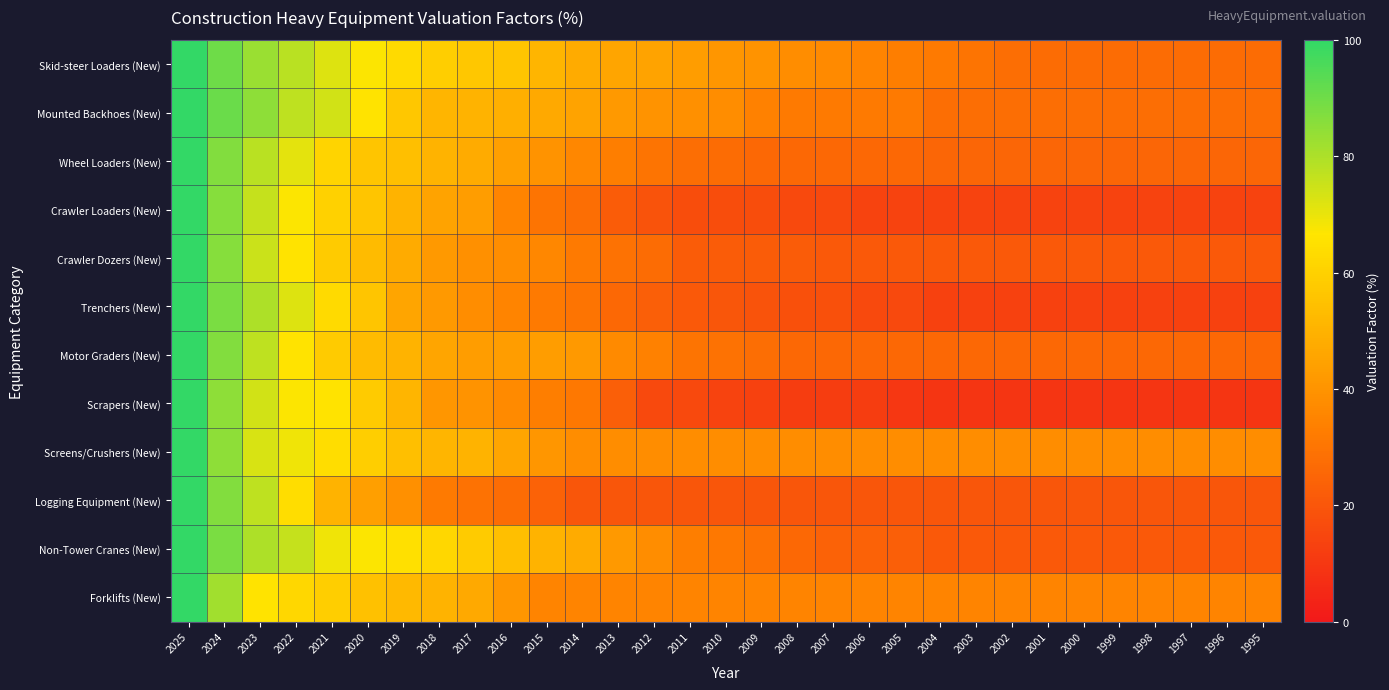

How many distinct data groups are displayed?

12